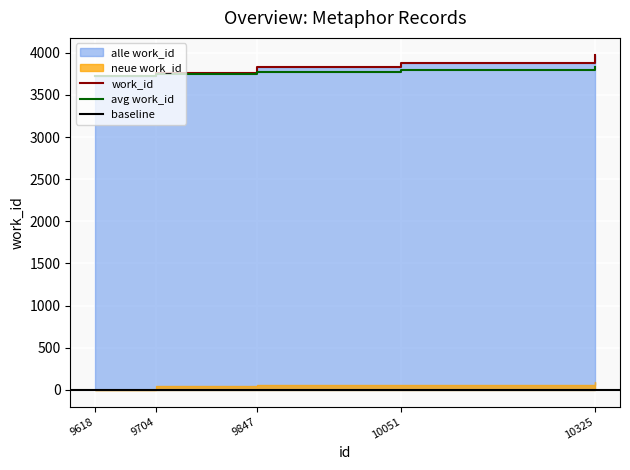

Is it true that avg work_id equals 5494 at 10325?

False